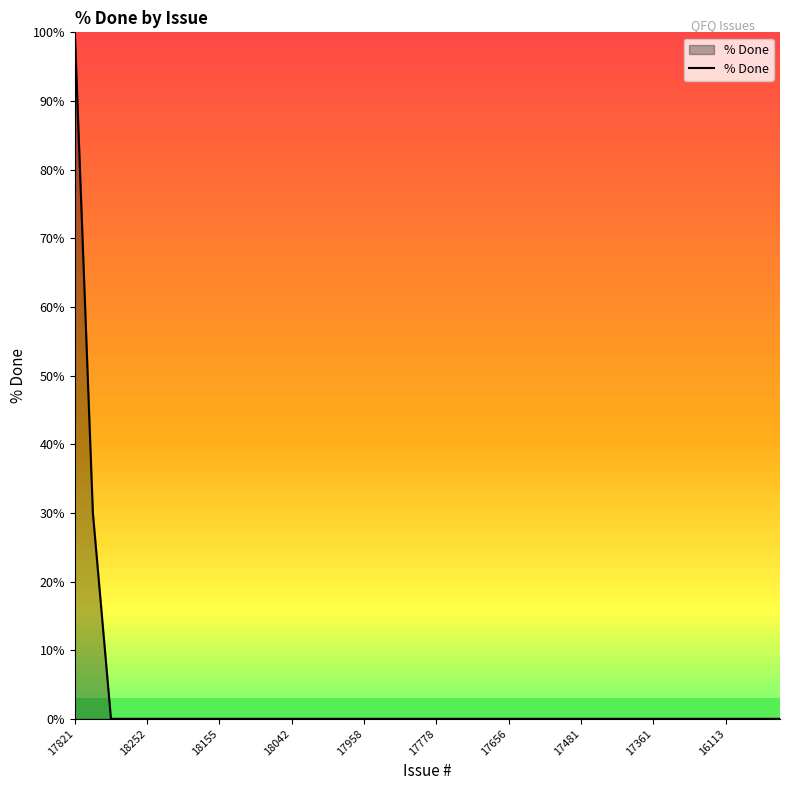

What is the greatest value displayed?

100